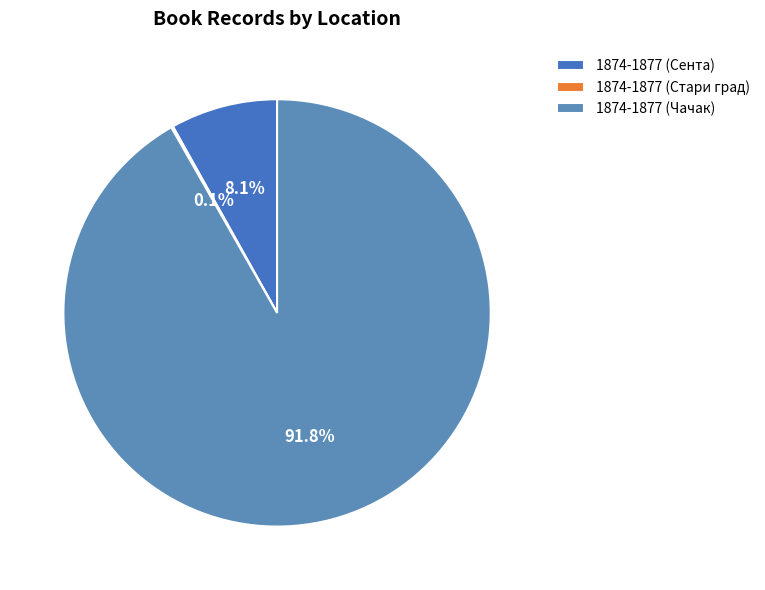

To the nearest percent, what is the difference between the largest and smallest slice percentages?

92%